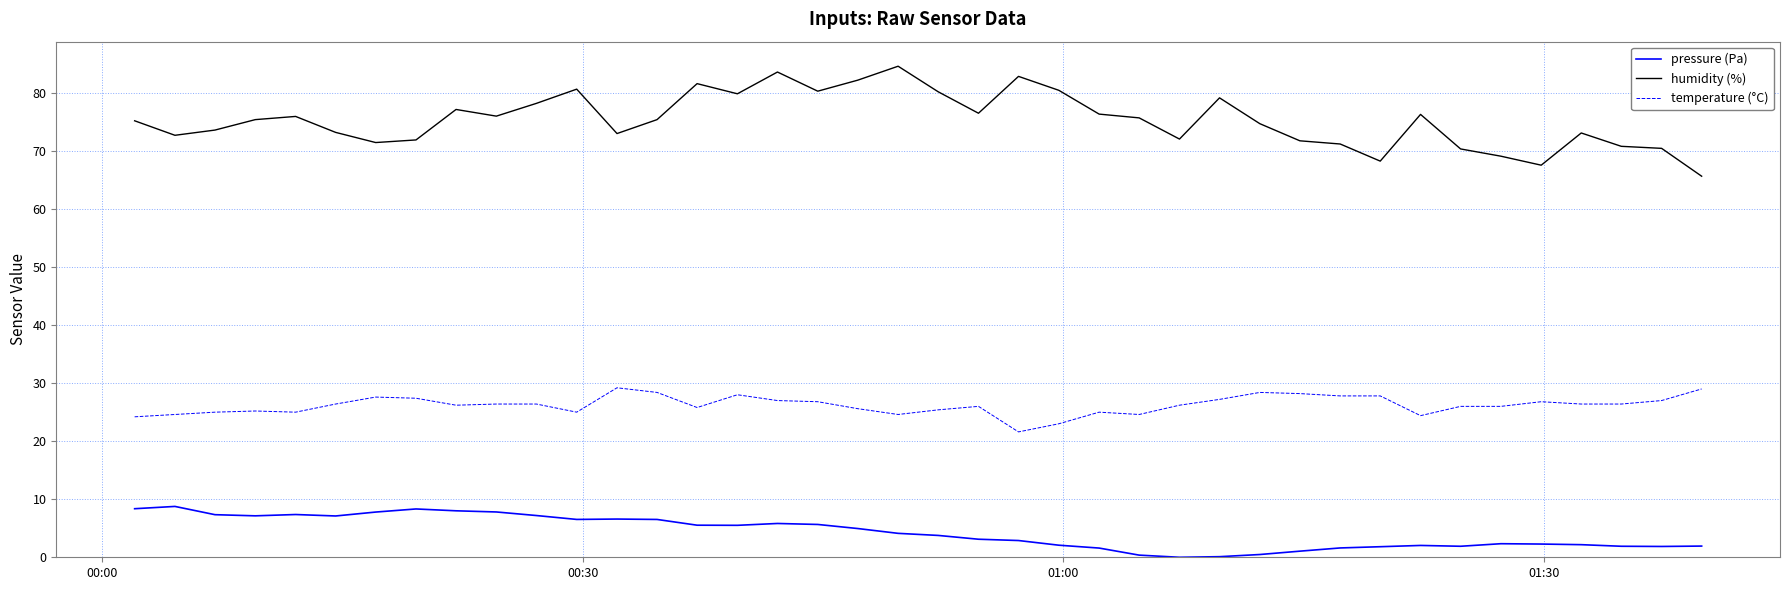

Which series has the widest spread of values?

humidity (%)